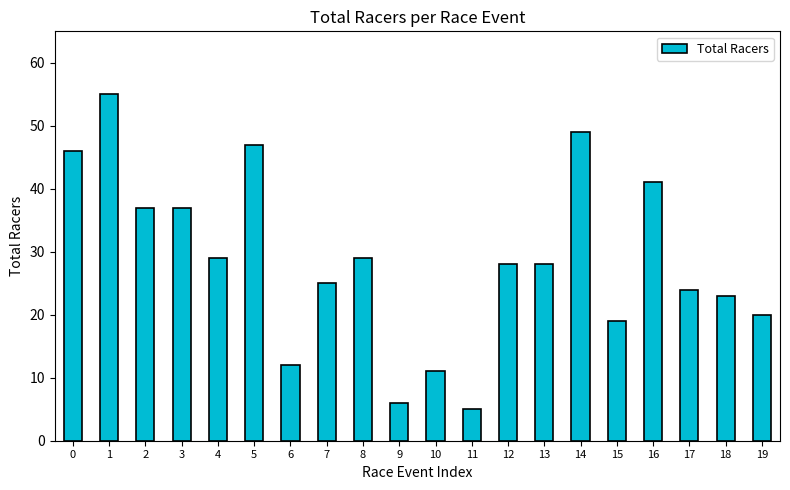

Read the value at 14.

49